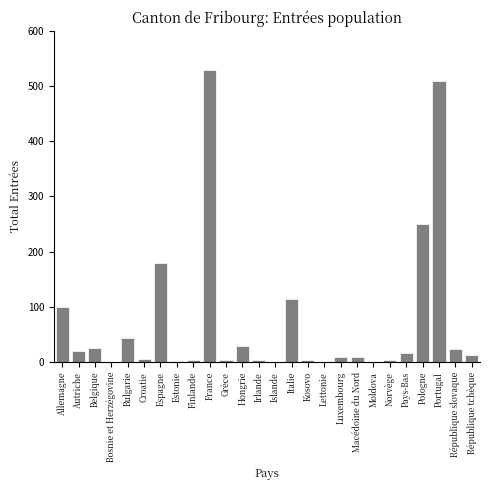

What is the sum of all values?

1898